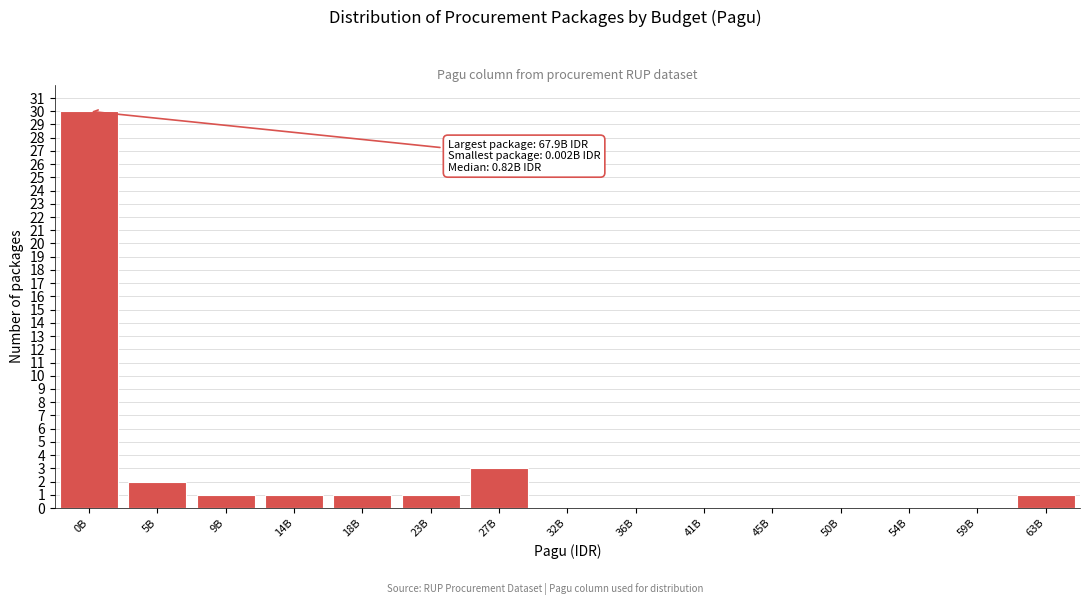

Reading left to right, extract all data points from this chart.

0B=30	5B=2	9B=1	14B=1	18B=1	23B=1	27B=3	32B=0	36B=0	41B=0	45B=0	50B=0	54B=0	59B=0	63B=1